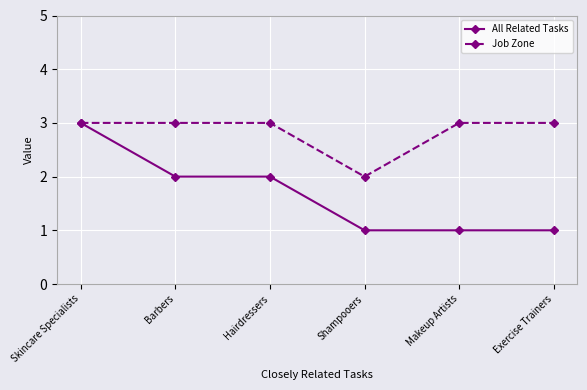

How many data points in All Related Tasks are less than 2?

3